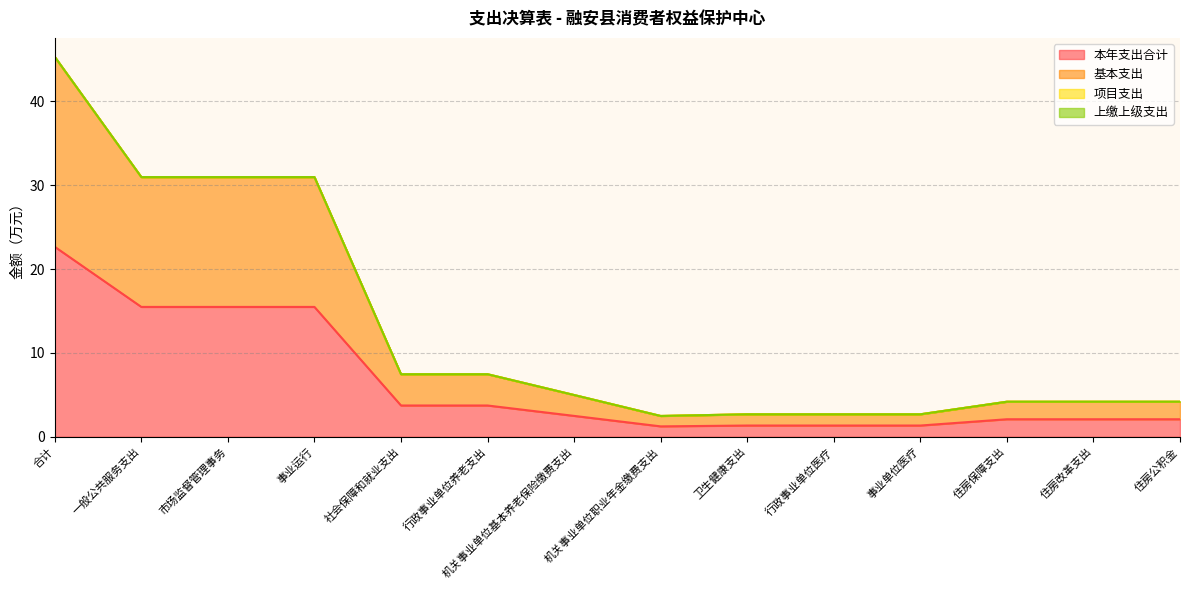

At which label does 基本支出 reach its peak?

合计